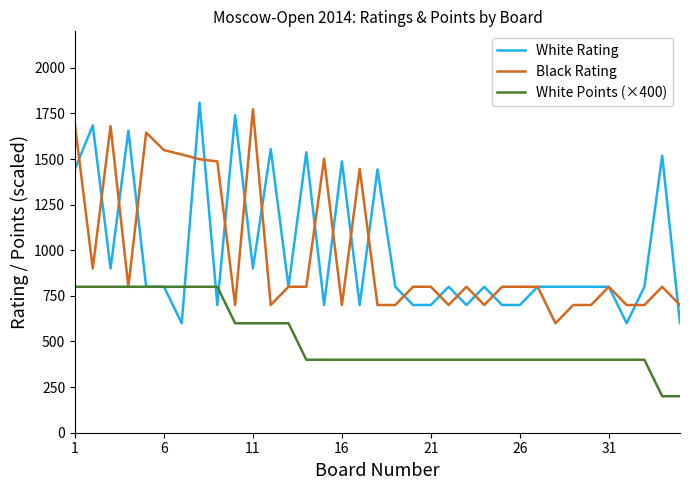

What is the average value of the White Rating series?

991